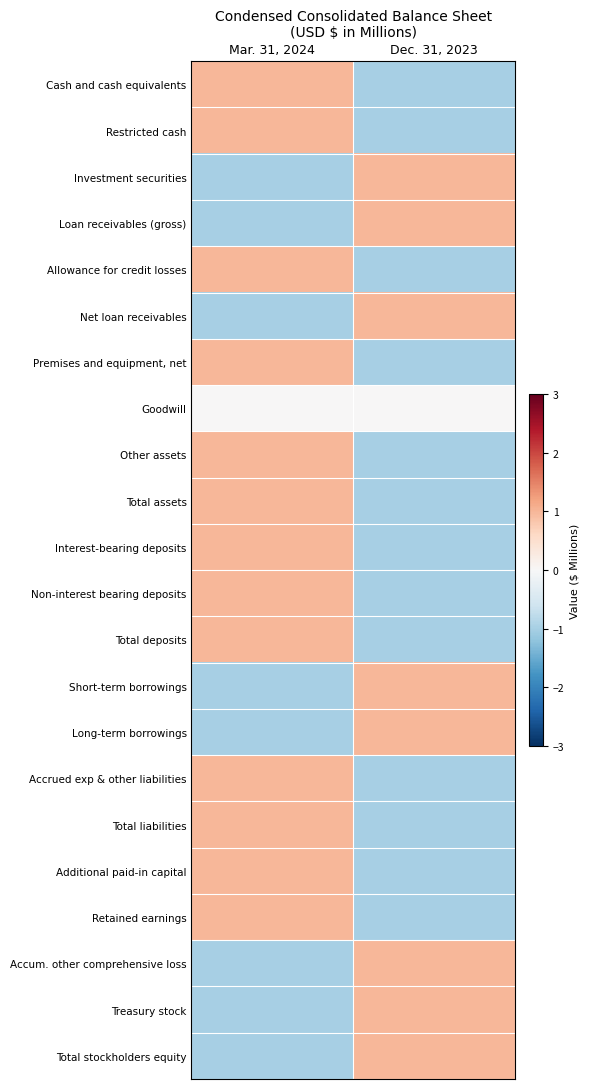

Which series has the largest range (max minus min)?

Cash and cash equivalents